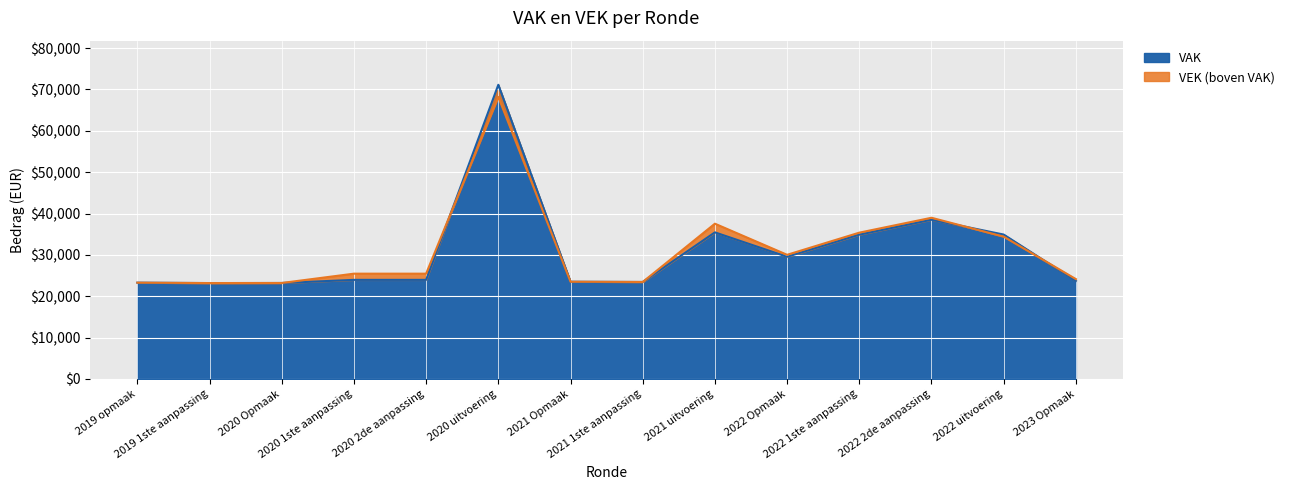

What is the label of the 11th point from the right?

2020 1ste aanpassing